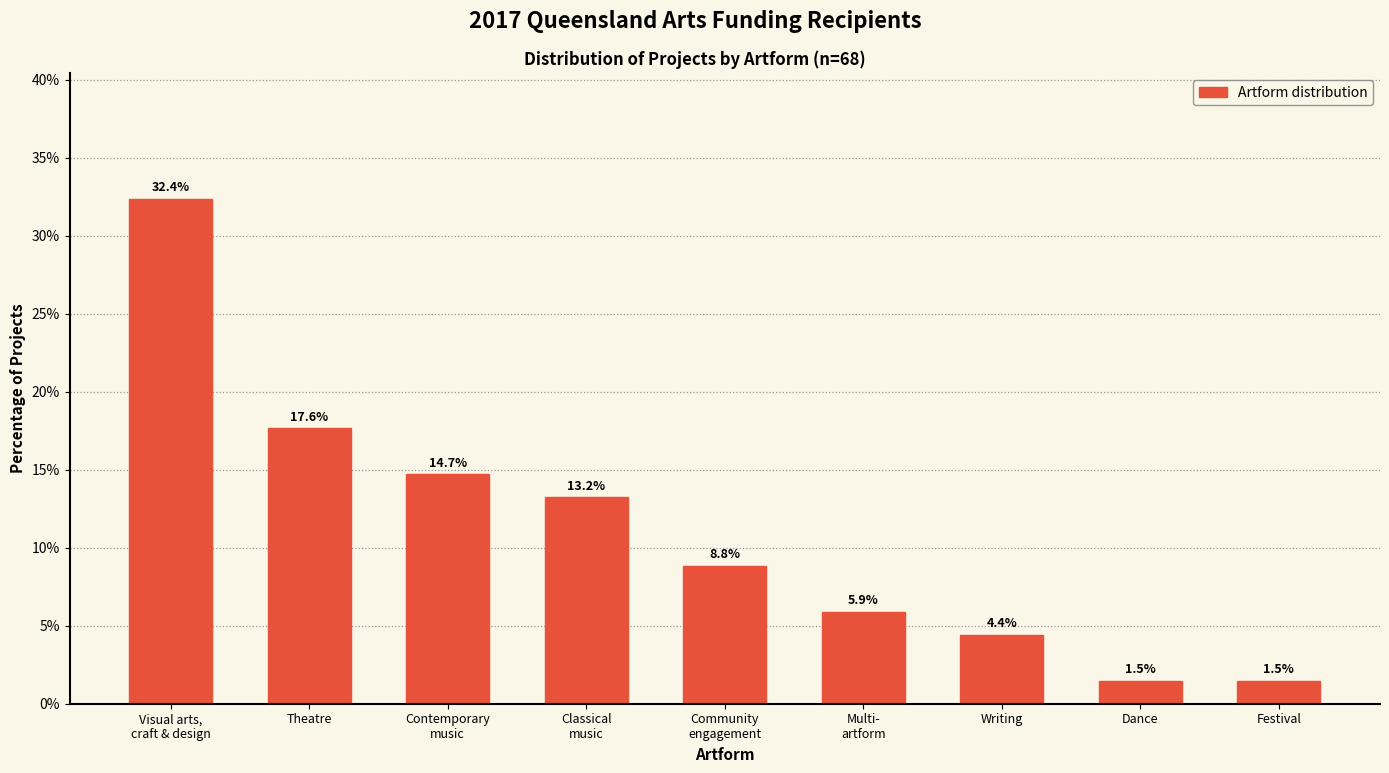

Reading left to right, list all the values displayed in this chart.

32.4	17.6	14.7	13.2	8.8	5.9	4.4	1.5	1.5